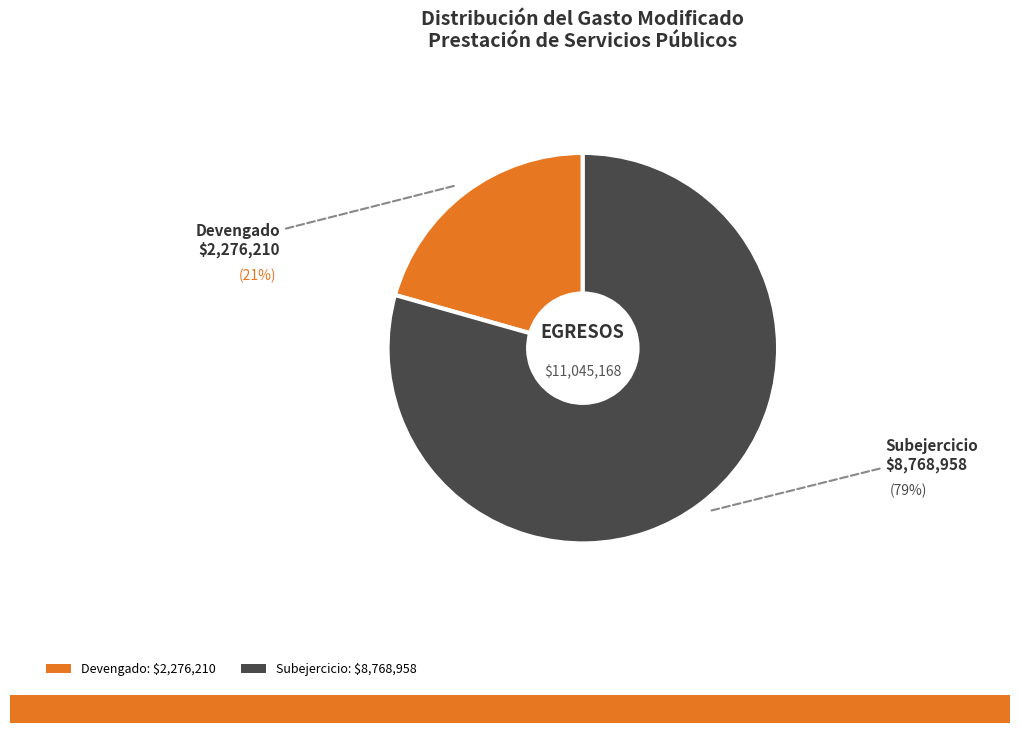

Is there any slice that represents more than half of the pie?

Yes